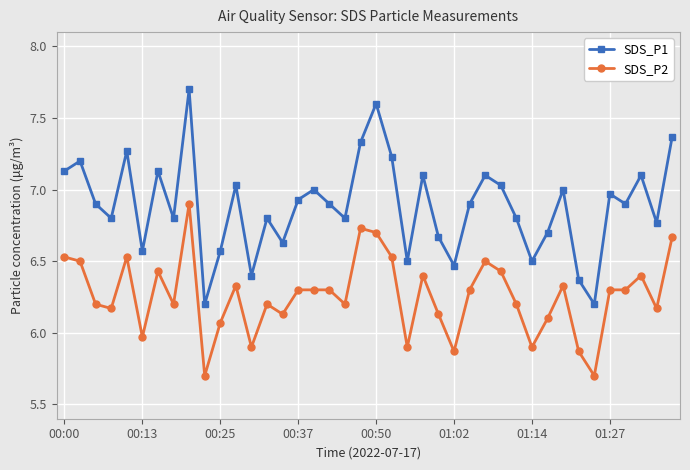

At how many categories does at least one series exceed 6?

40